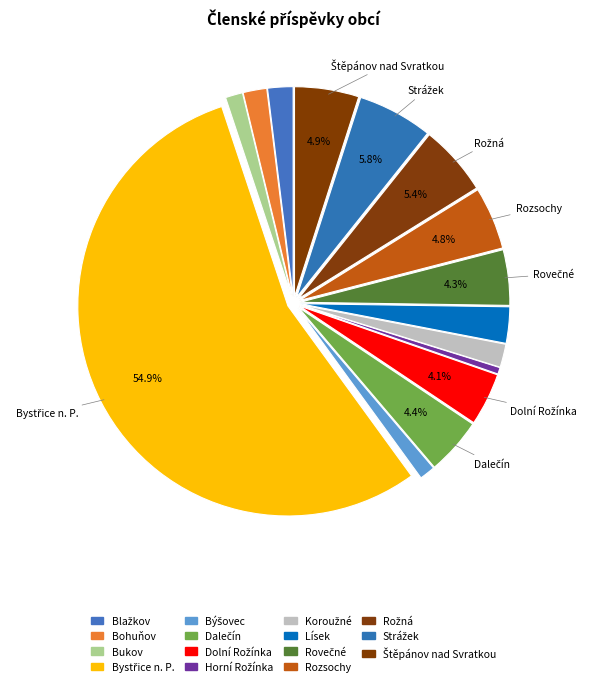

Between Rozsochy and Štěpánov nad Svratkou, which is larger?

Štěpánov nad Svratkou